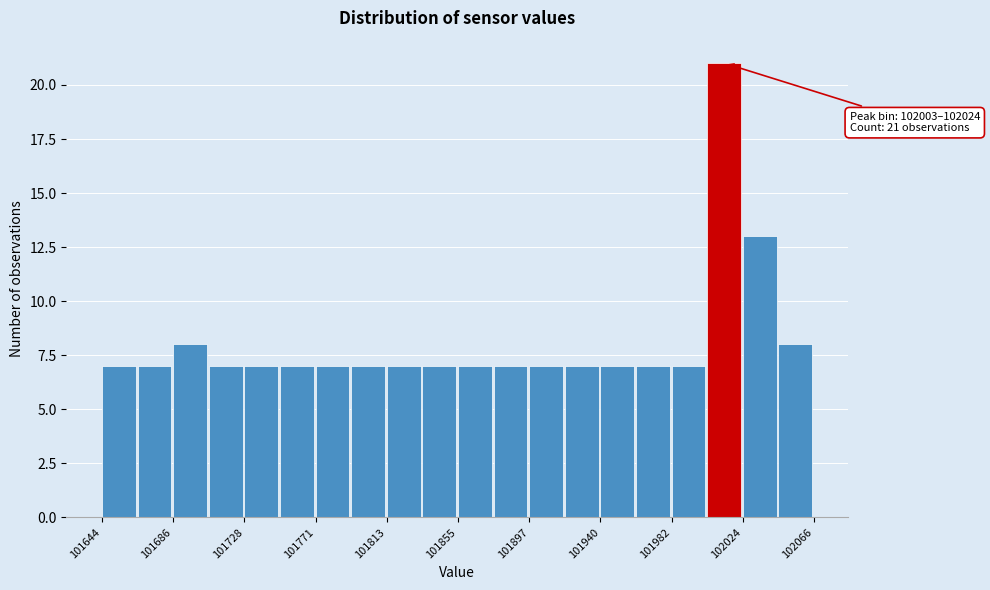

Over which range of the x-axis is the bar tallest?

102005 to 102025